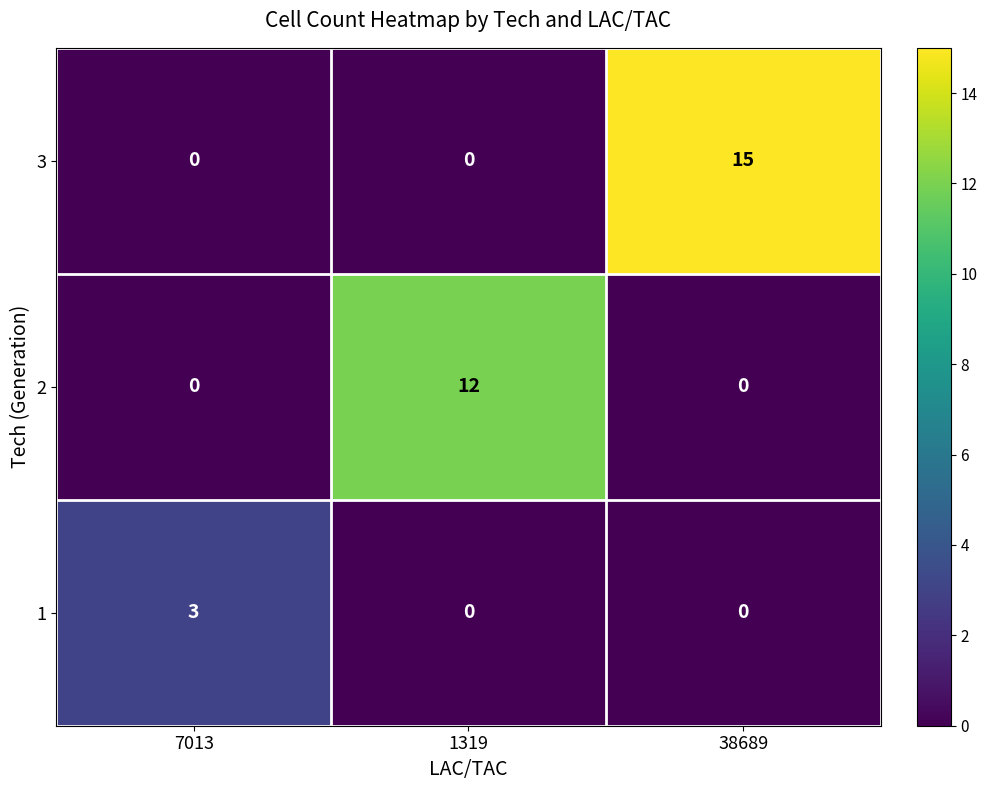

Which category has the highest value across all series?

38689